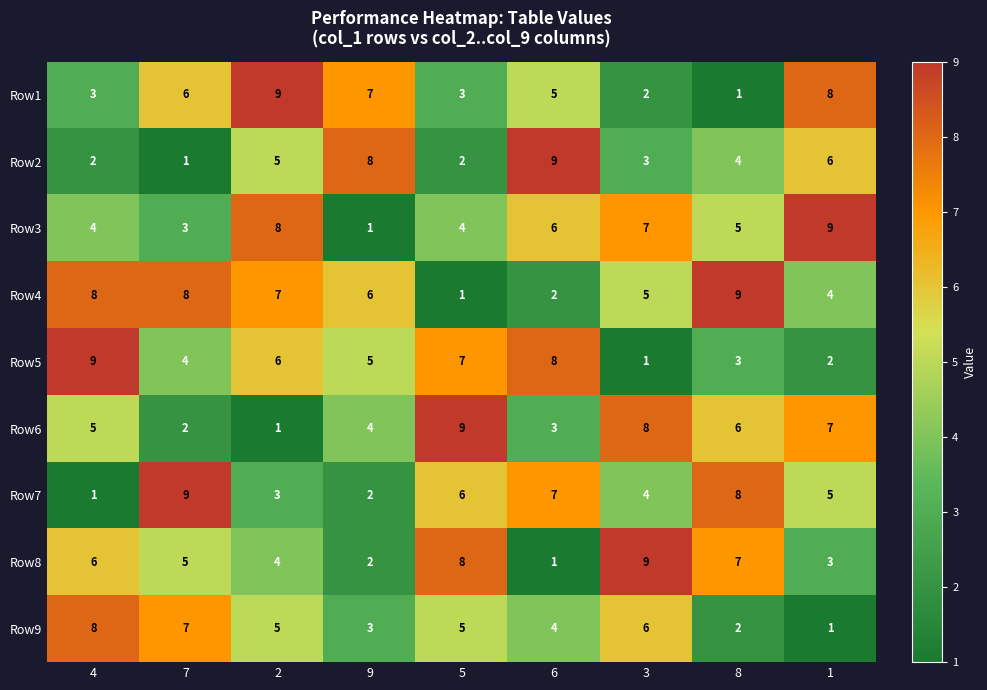

How many values in the Row7 series are below 5?

4